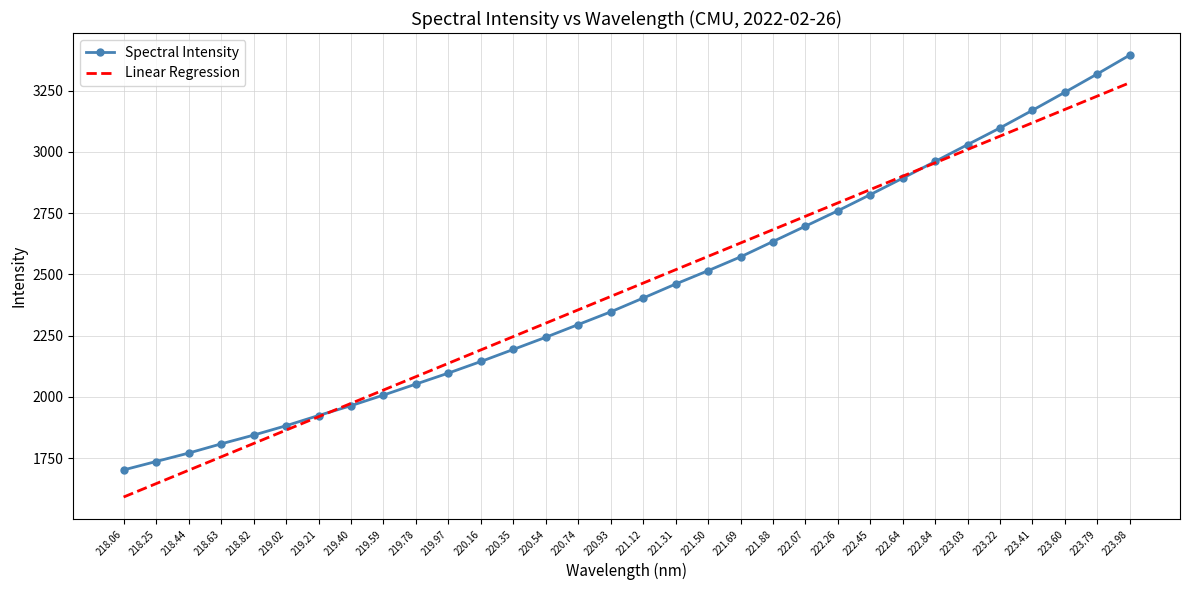

What is the difference between the highest and lowest values at 223.98?

112.7